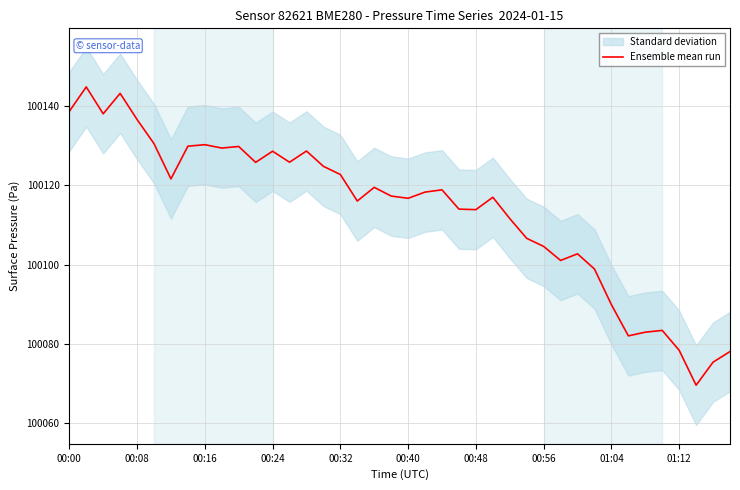

Count the number of values greater than 100118.

20